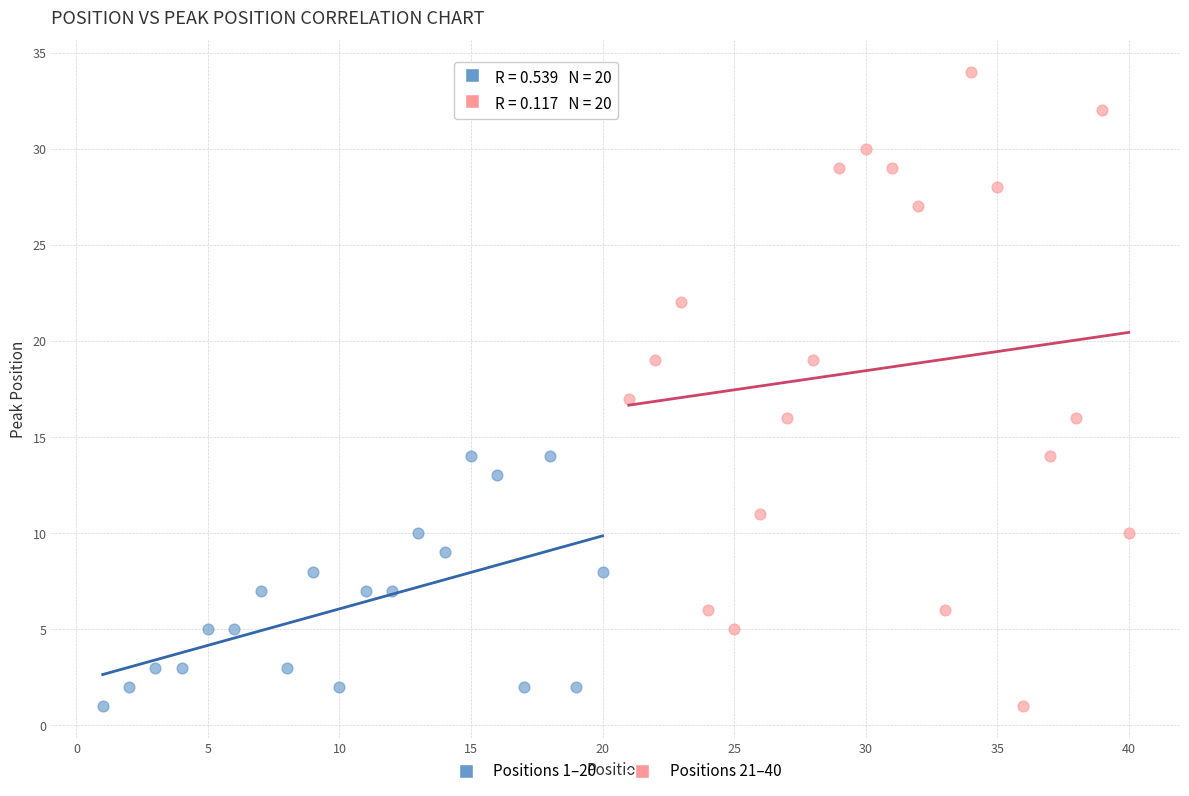

Which series reaches the maximum Y coordinate?

Positions 21–40